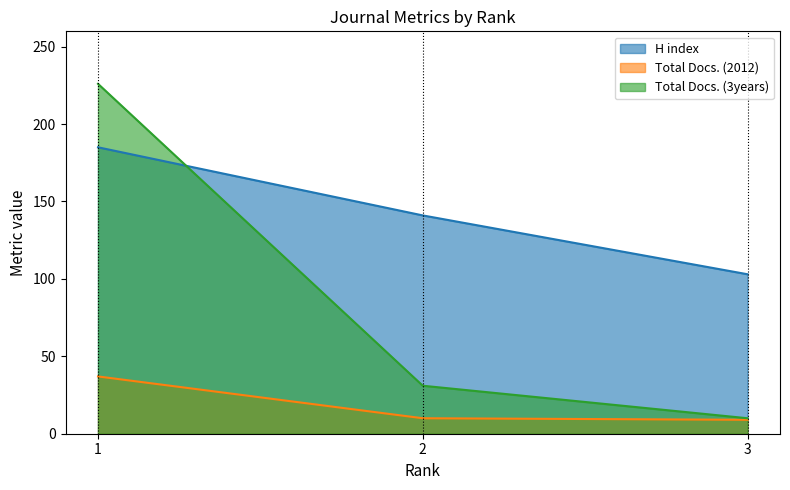

The Total Docs. (3years) series shows 10 at 3. True or false?

True